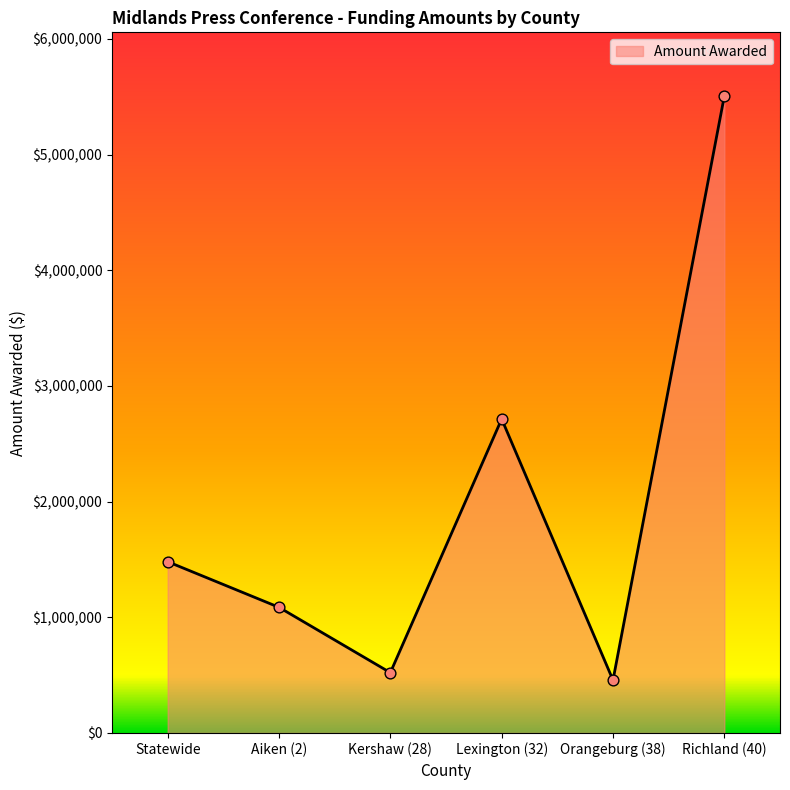

What is the change in value from Statewide to Kershaw (28)?

-959211